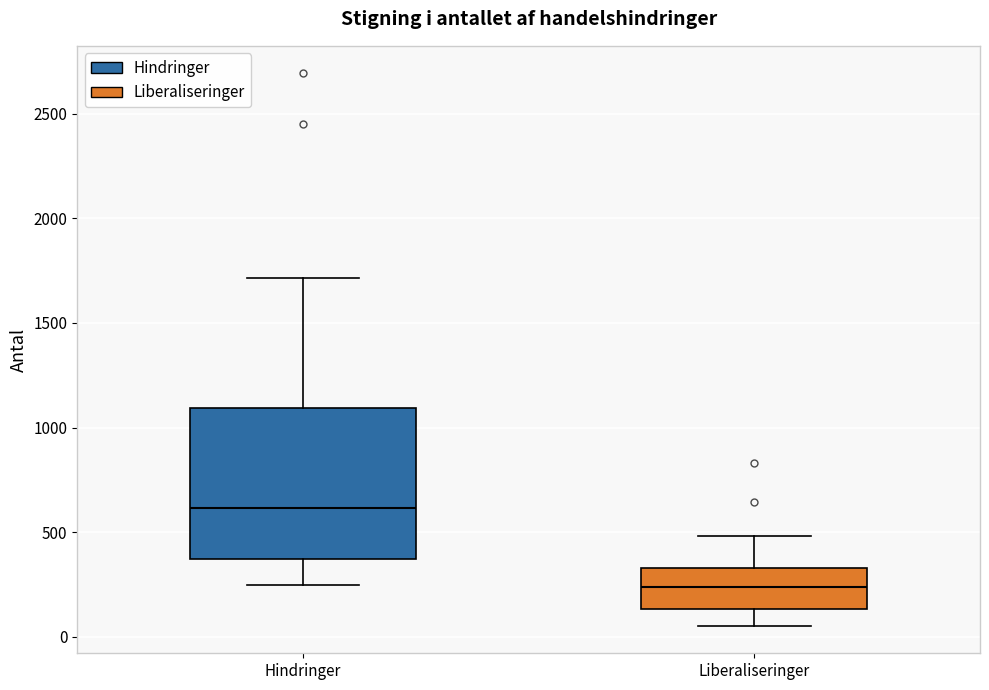

Where does the median line of the box for Hindringer sit on the y-axis? The values are not printed on the chart, so give them approximately, as read against the axis.

600